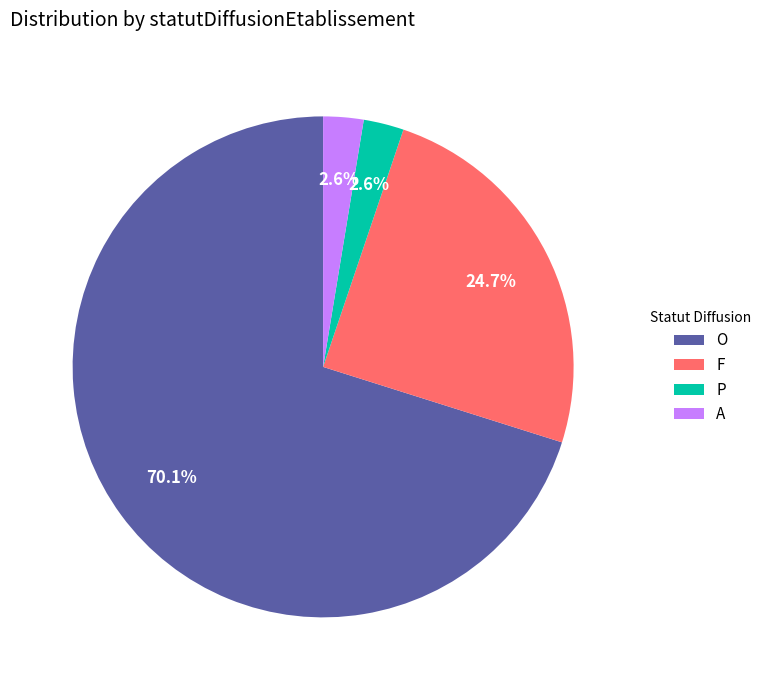

Which category has the biggest portion of the pie?

O